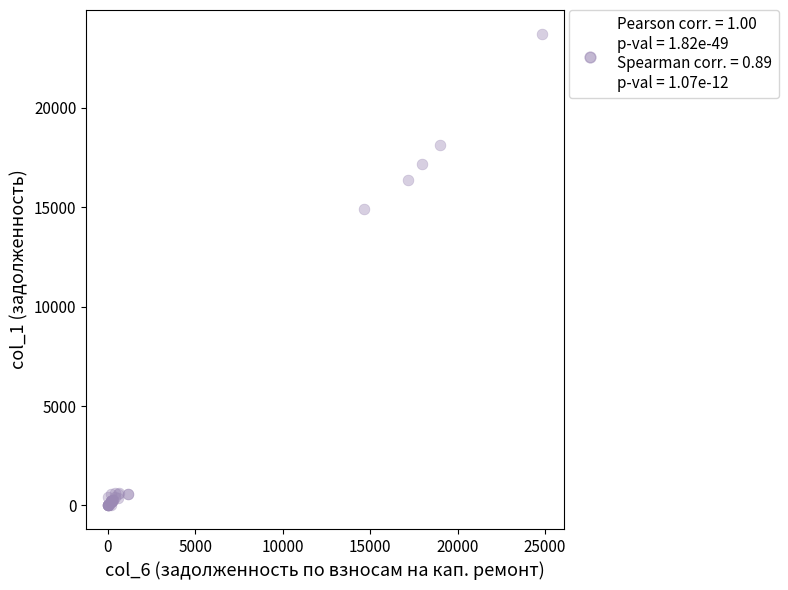

What Y value in the scatter plot is closest to 11866?

14912.7